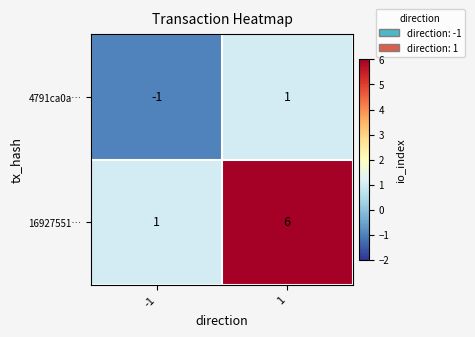

What is the maximum value shown in the chart?

6